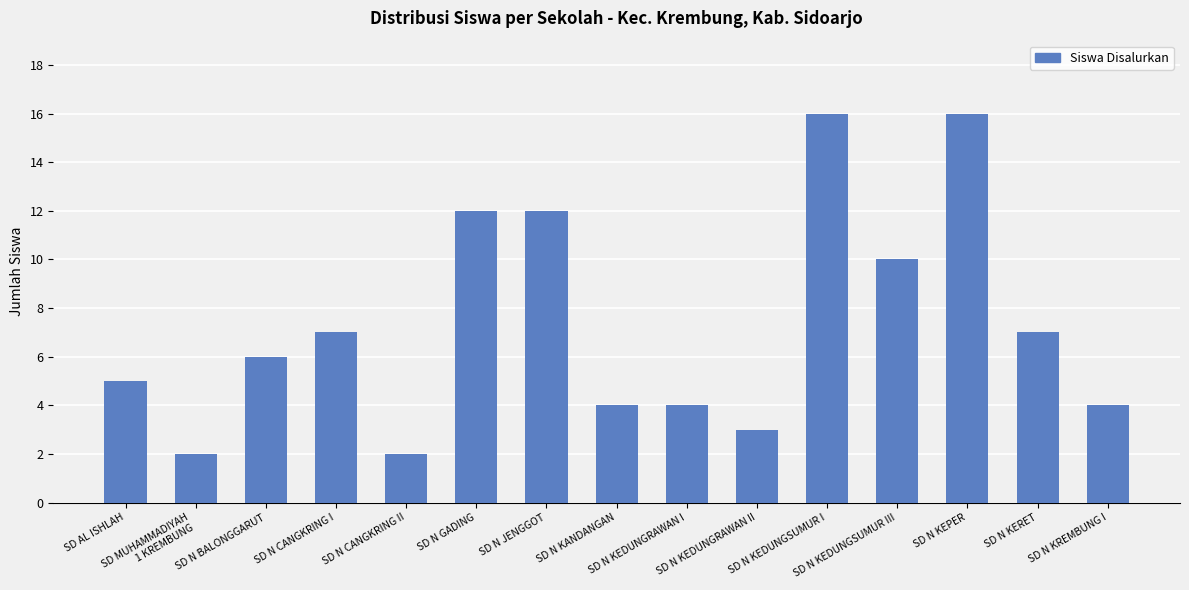

What is the label of the 14th bar from the left?

SD N KERET